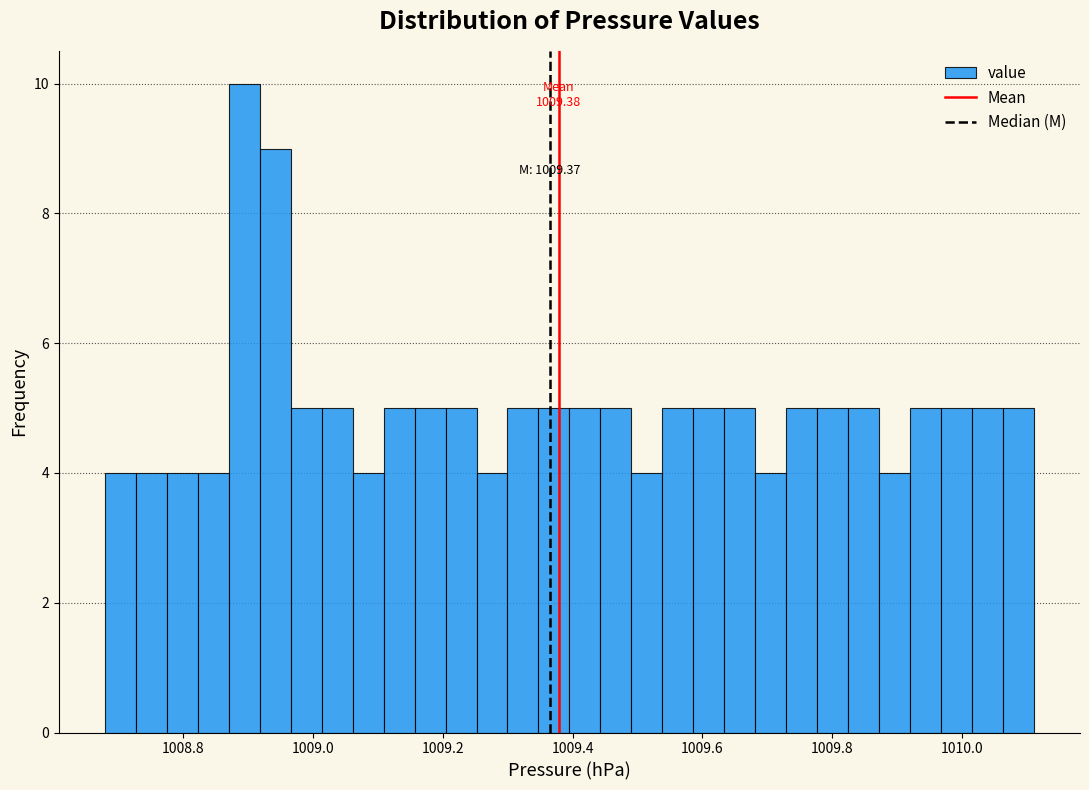

Around what value on the x-axis is the tallest bar? Give the approximate position of its centre, as read against the axis.

1008.90